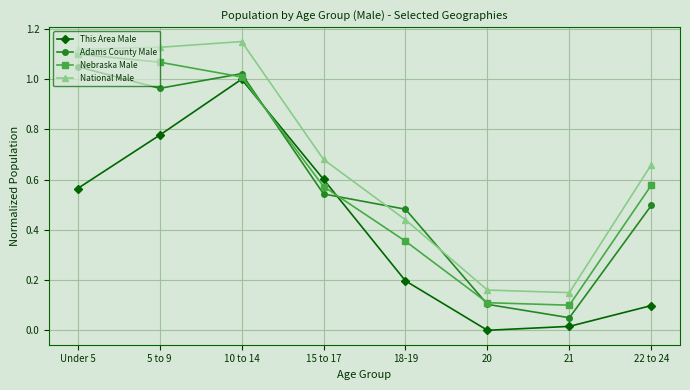

Which series changed the most between 10 to 14 and 15 to 17?

Adams County Male